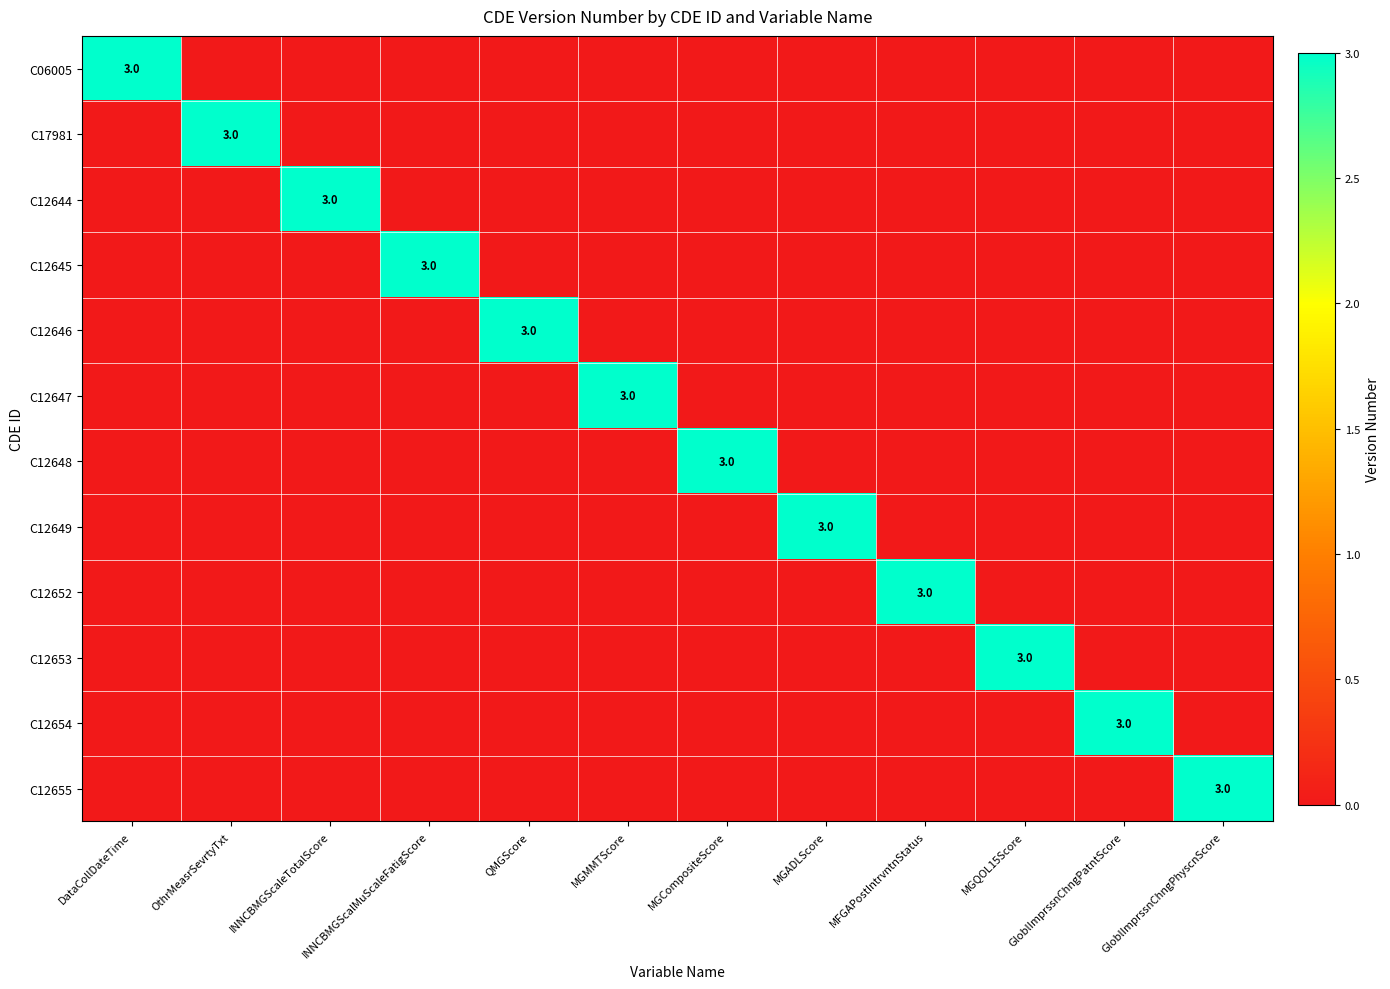

Which category has the highest value across all series?

DataCollDateTime